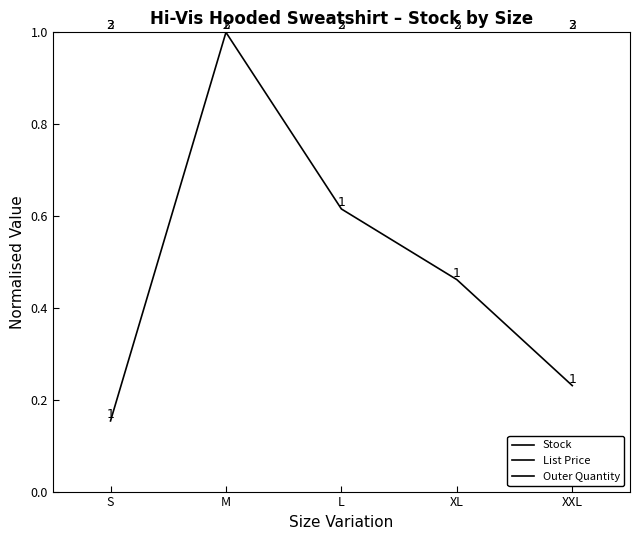

True or false: Stock and List Price intersect in this chart.

False